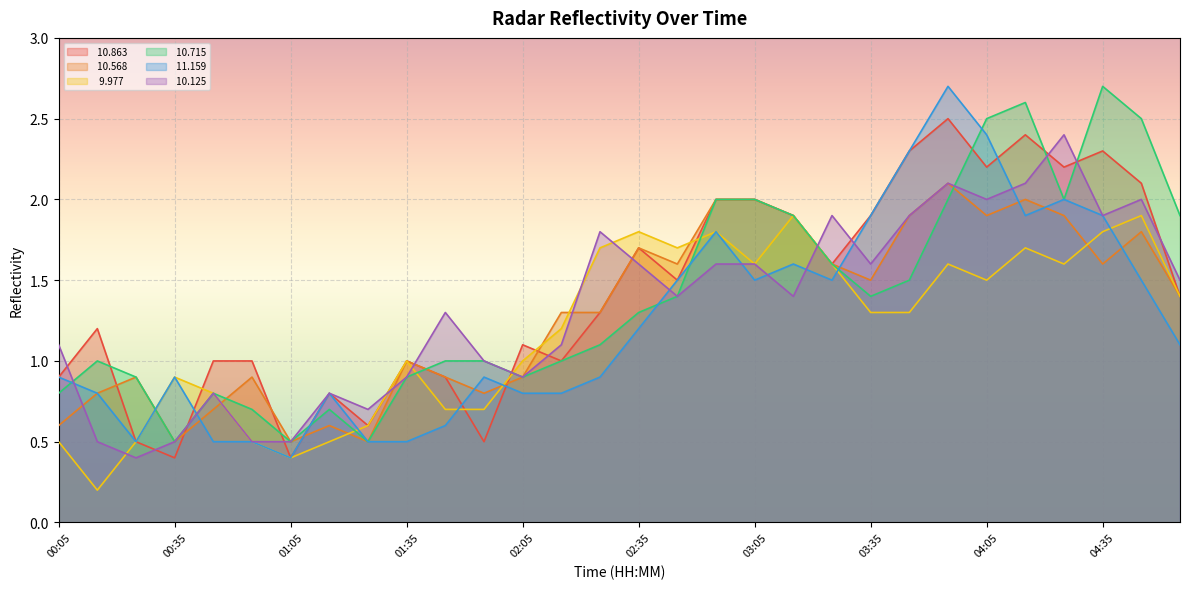

Where is the first local minimum for  10.125?

00:25